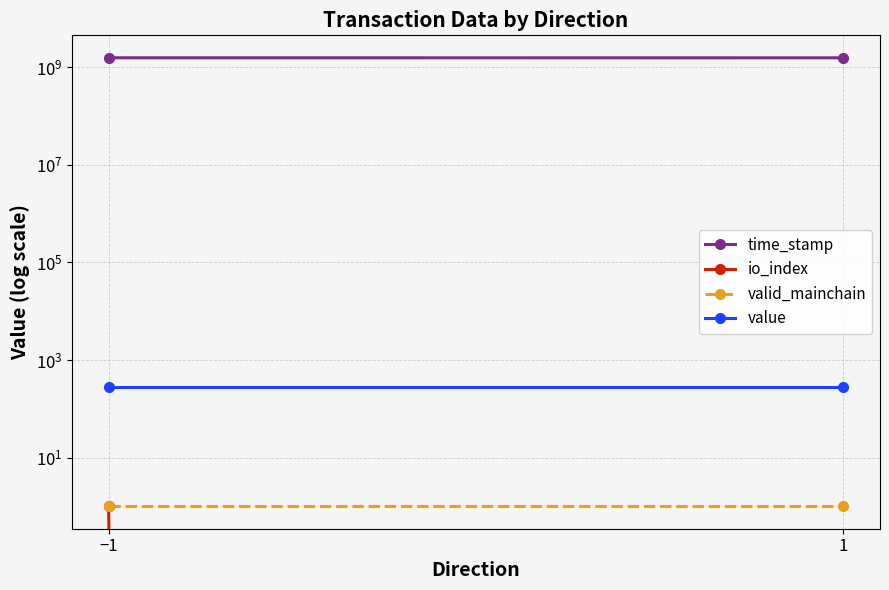

What is the lowest value of the valid_mainchain series?

1.0